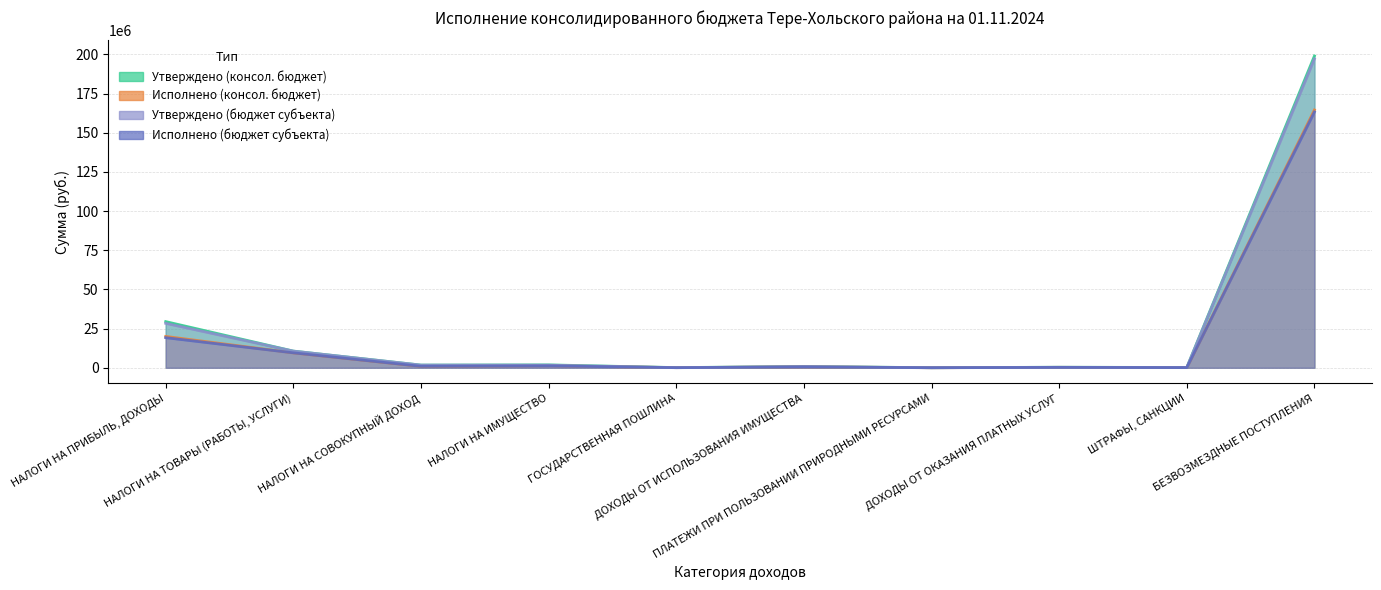

Count the number of data series in this chart.

4